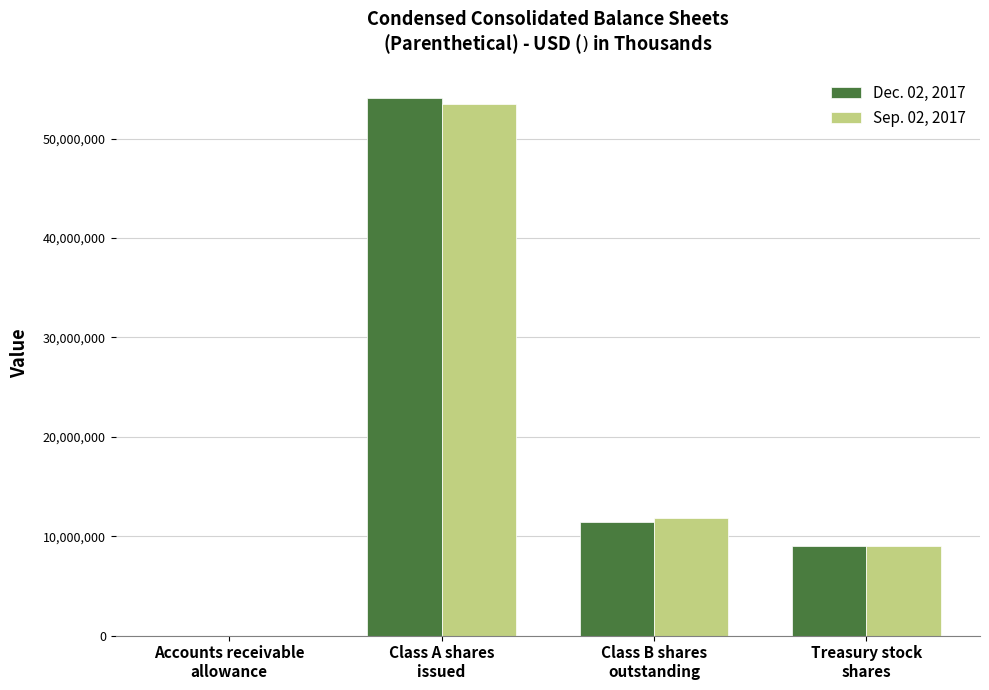

Is the value of Dec. 02, 2017 at Treasury stock
shares greater than the value of Sep. 02, 2017 at Accounts receivable
allowance?

Yes